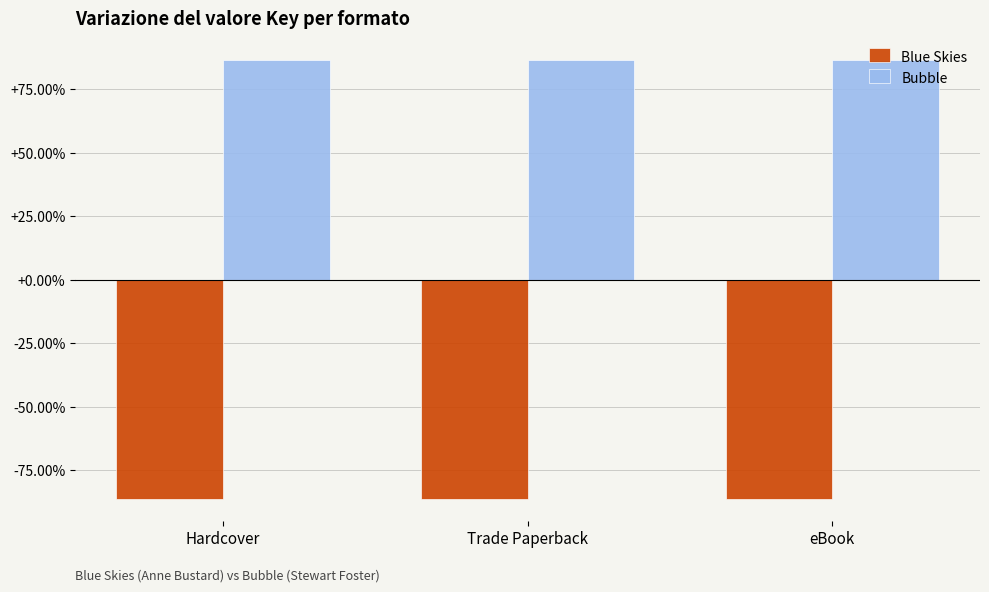

Reading right to left, transcribe all the data shown in this chart.

Blue Skies: eBook=-86.3	Trade Paperback=-86.3	Hardcover=-86.3
Bubble: eBook=86.3	Trade Paperback=86.3	Hardcover=86.3